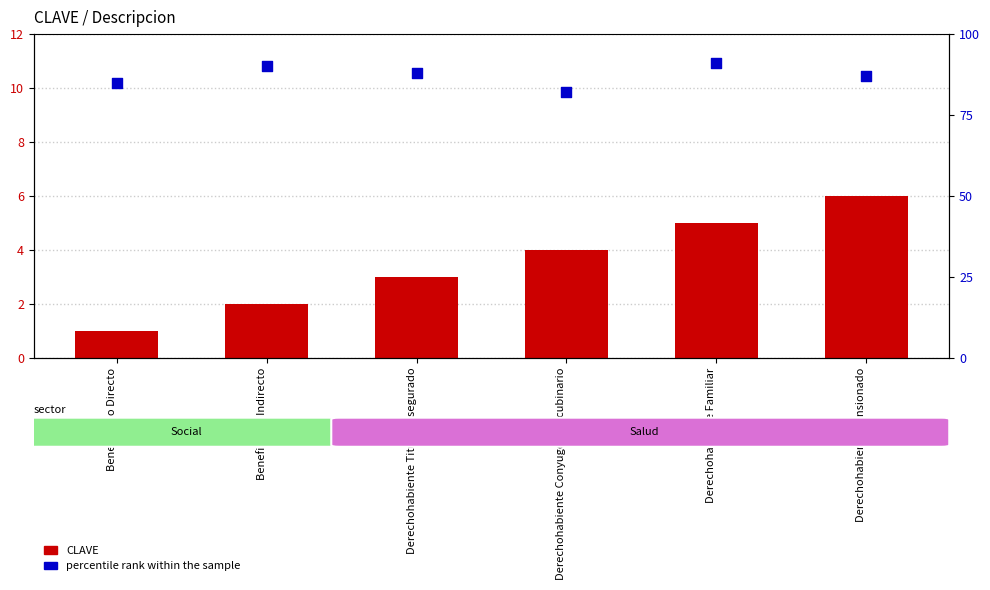

At how many categories does at least one series exceed 90?

1